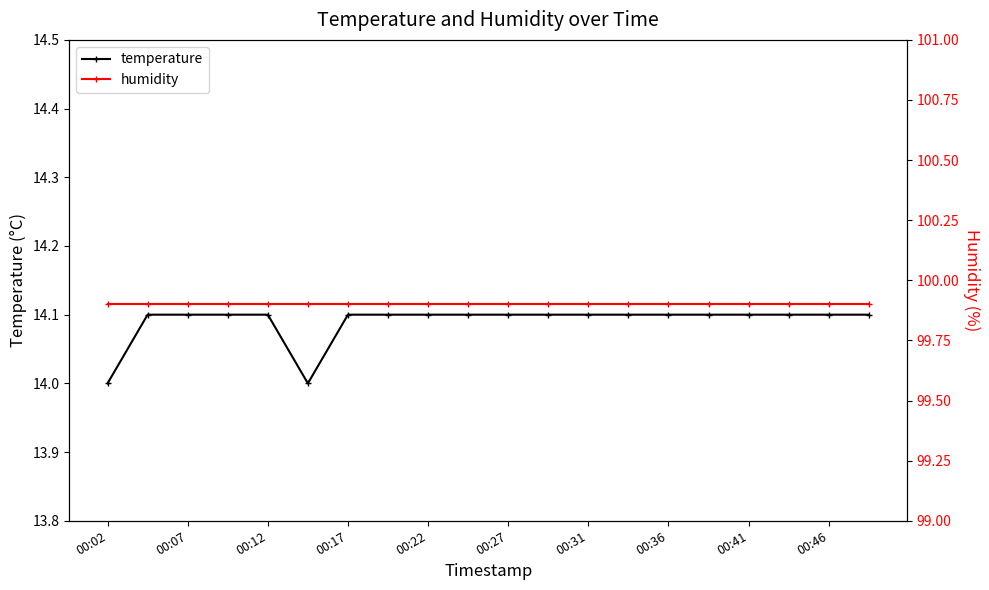

Where is temperature nearest to the value 14?

00:02